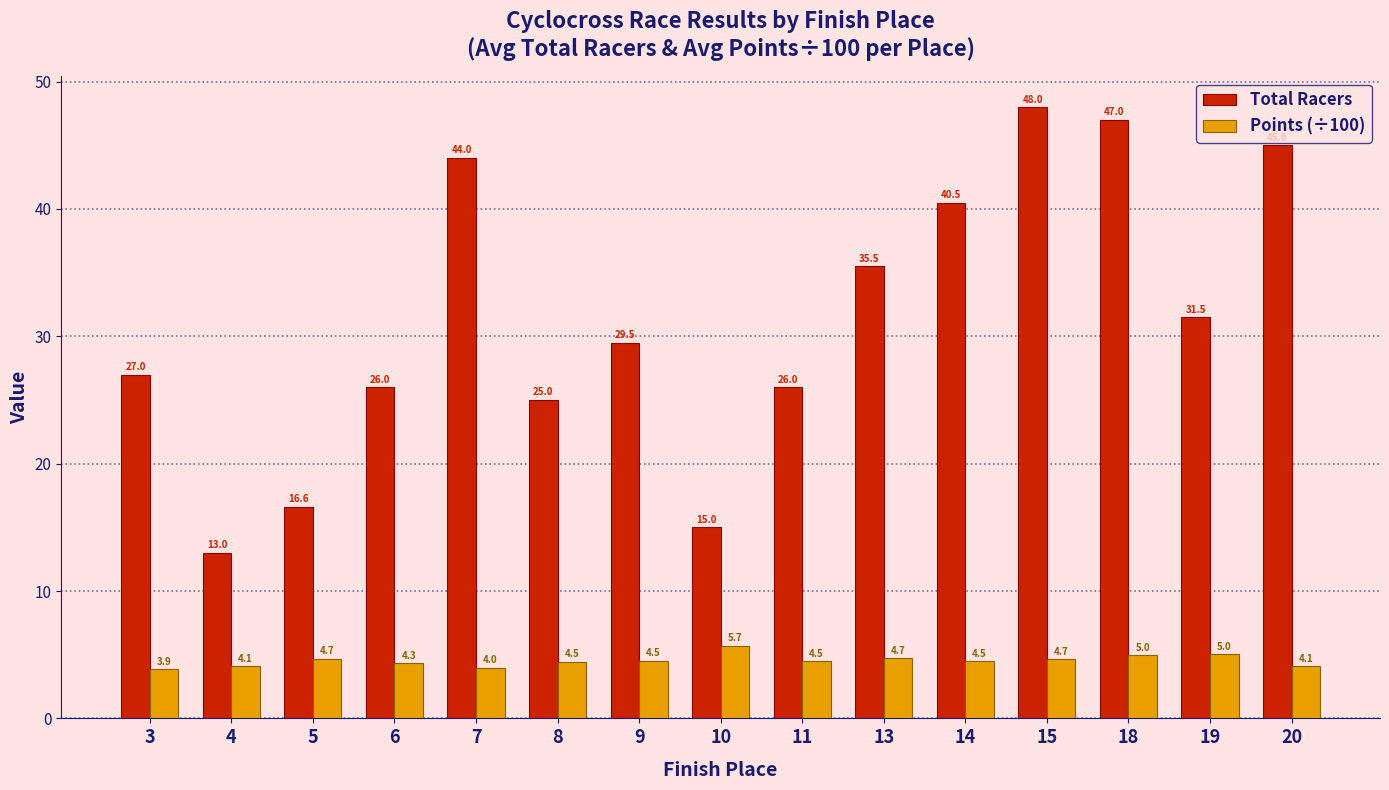

What value does the Points (÷100) series have at 14?

4.5